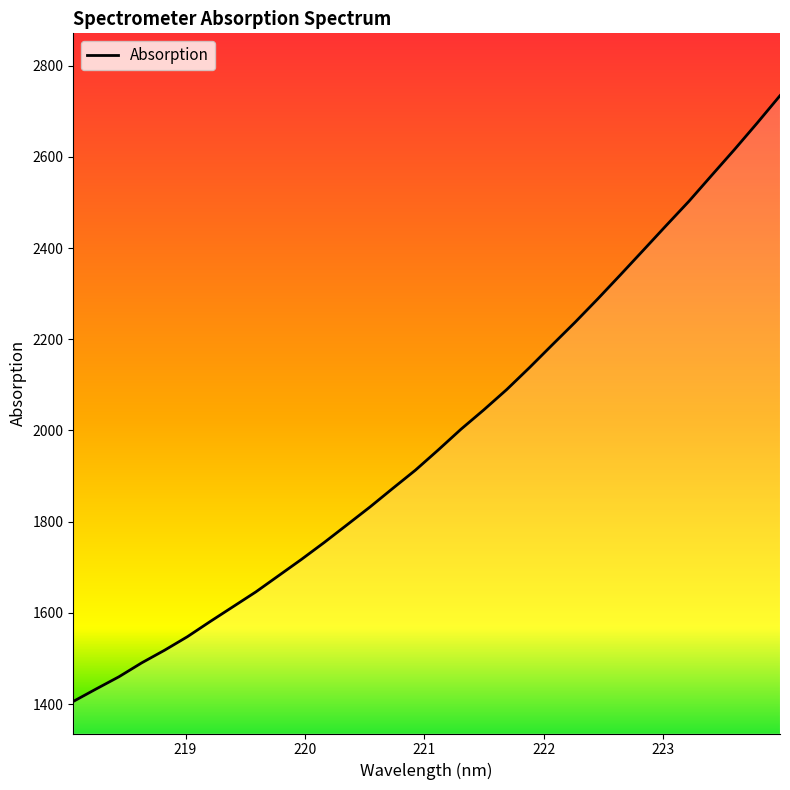

Reading left to right, what are all the values shown in this chart?

1405.7	1433.0	1459.8	1490.4	1518.0	1547.7	1581.0	1613.4	1645.9	1681.6	1717.3	1754.4	1793.1	1832.0	1872.8	1913.0	1957.3	2002.8	2045.2	2089.5	2137.7	2187.7	2237.1	2288.6	2341.6	2395.3	2449.3	2502.5	2559.5	2616.0	2674.3	2734.2